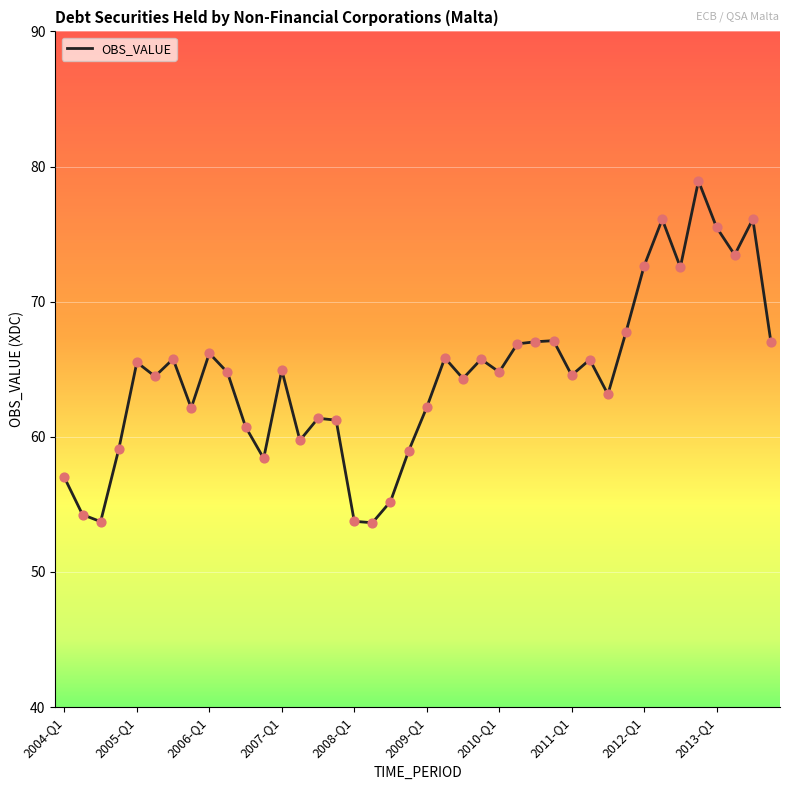

What is the greatest value displayed?

78.9